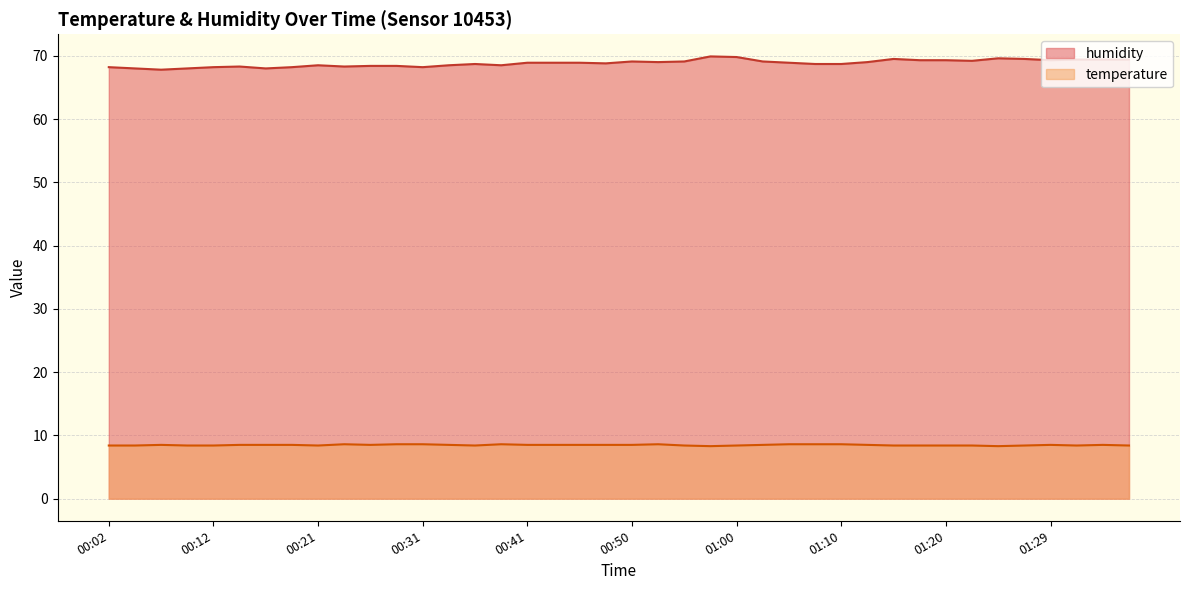

How many lines are shown in the chart?

2